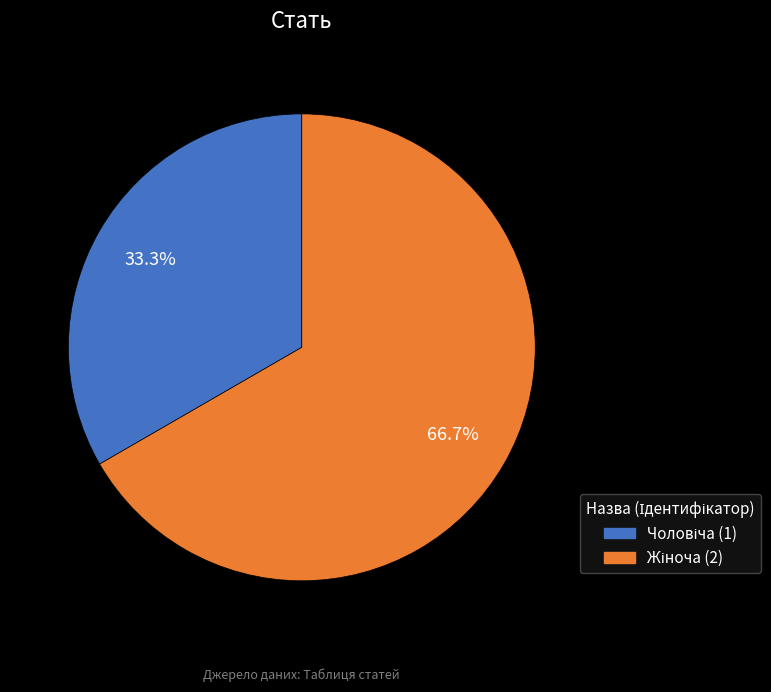

Does any single category account for the majority?

Yes